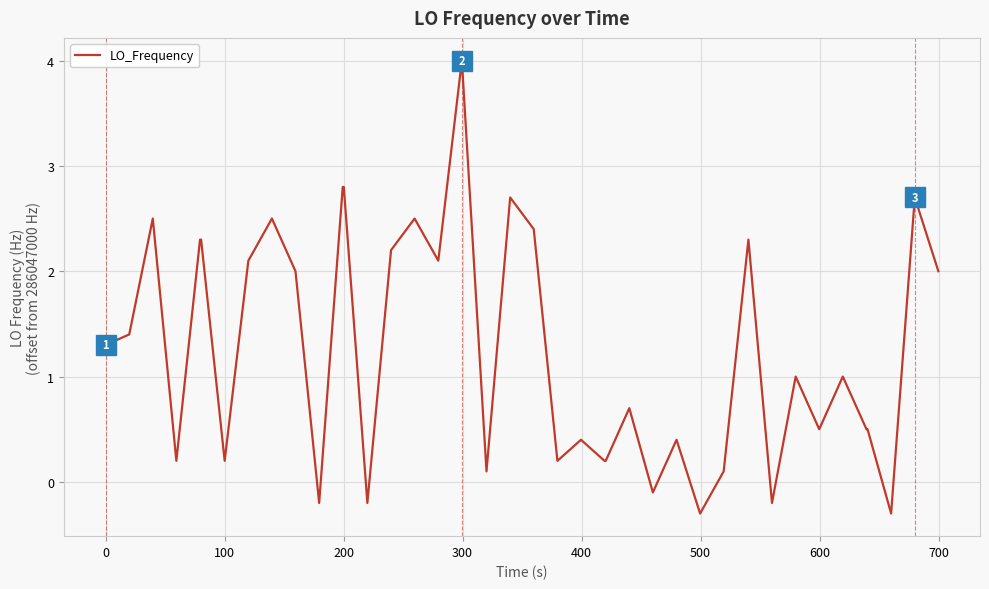

What is the difference between the maximum and minimum values?

4.3